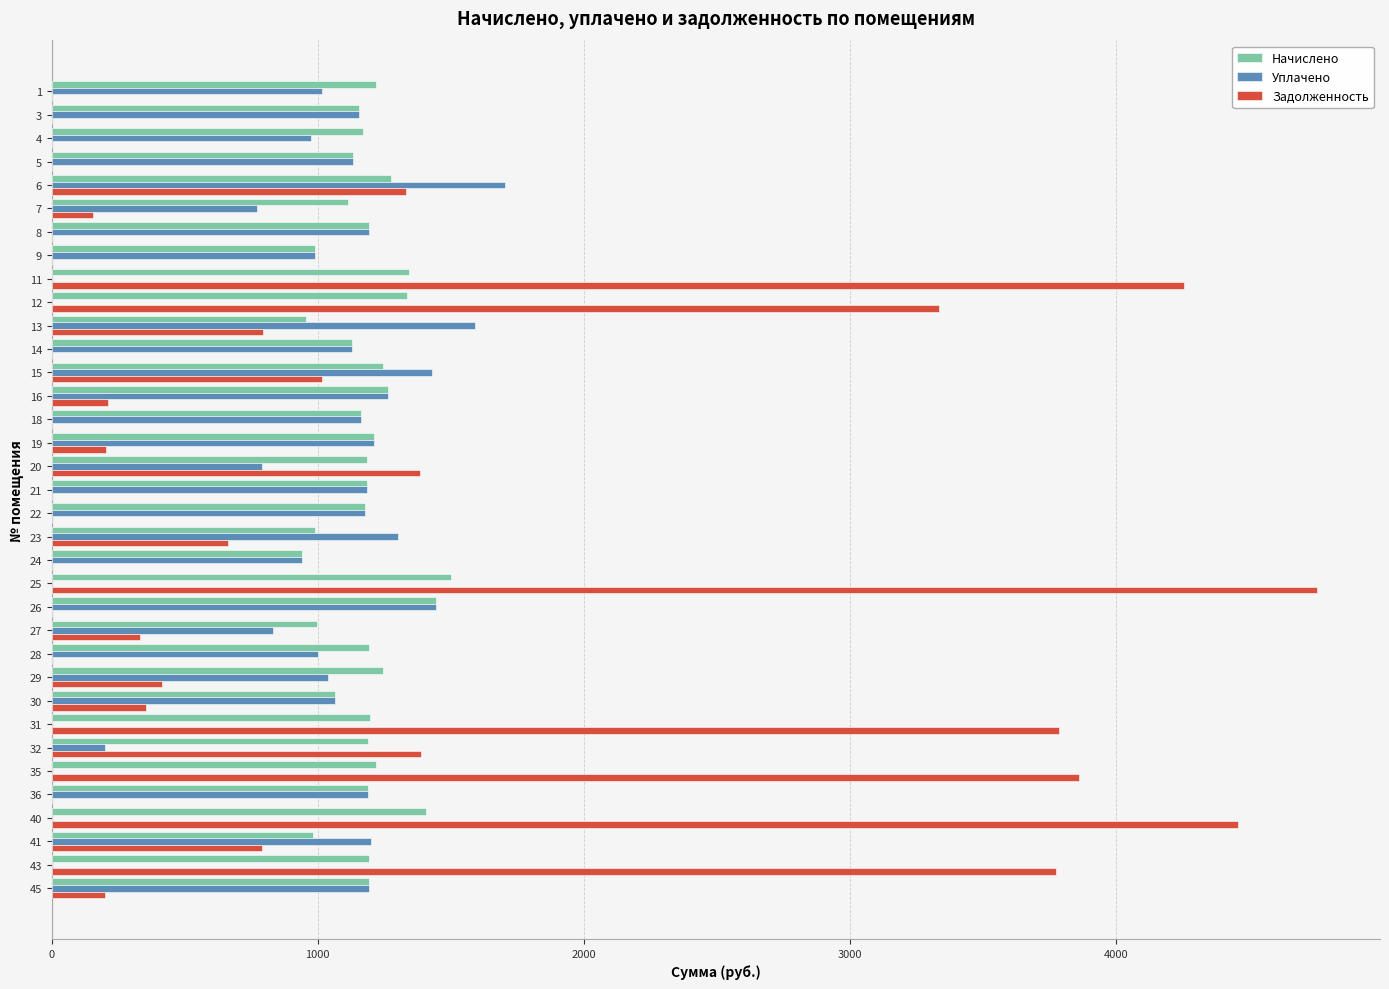

How many distinct data groups are displayed?

3